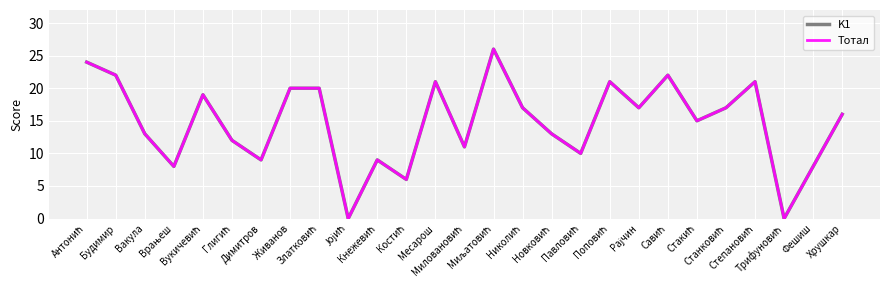

At which category does K1 reach its first local peak?

Вукичевић